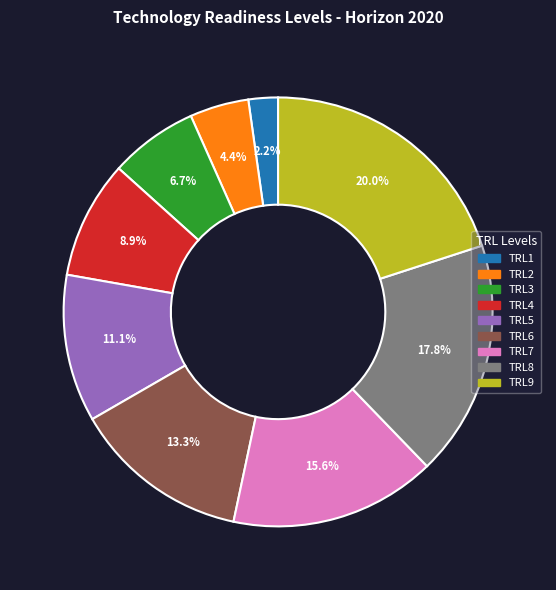

What is the ratio of the value at TRL5 to the value at TRL3?

1.7